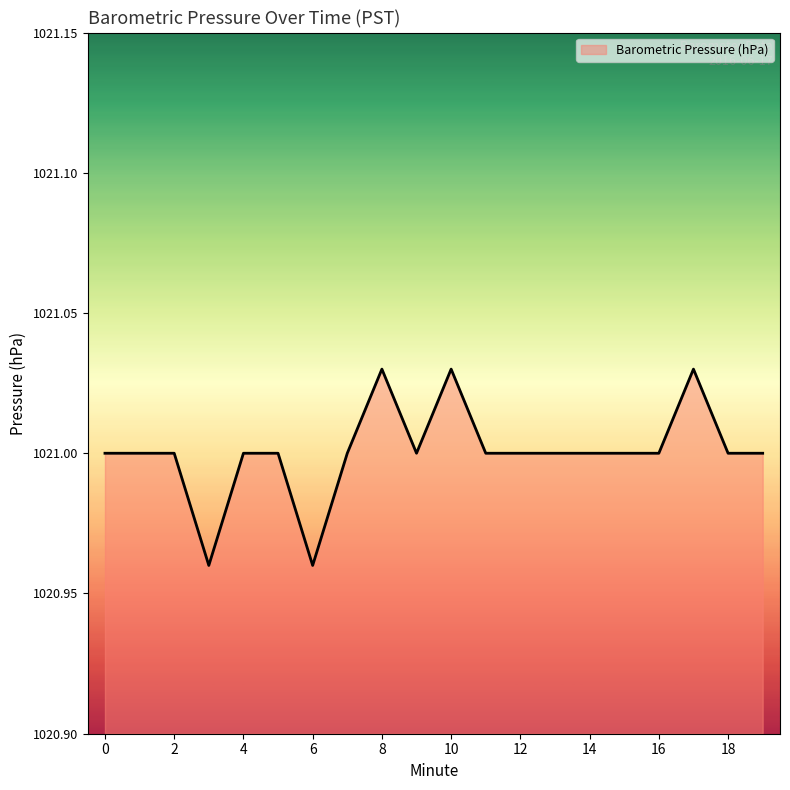

At which label is the value closest to 1020?

3